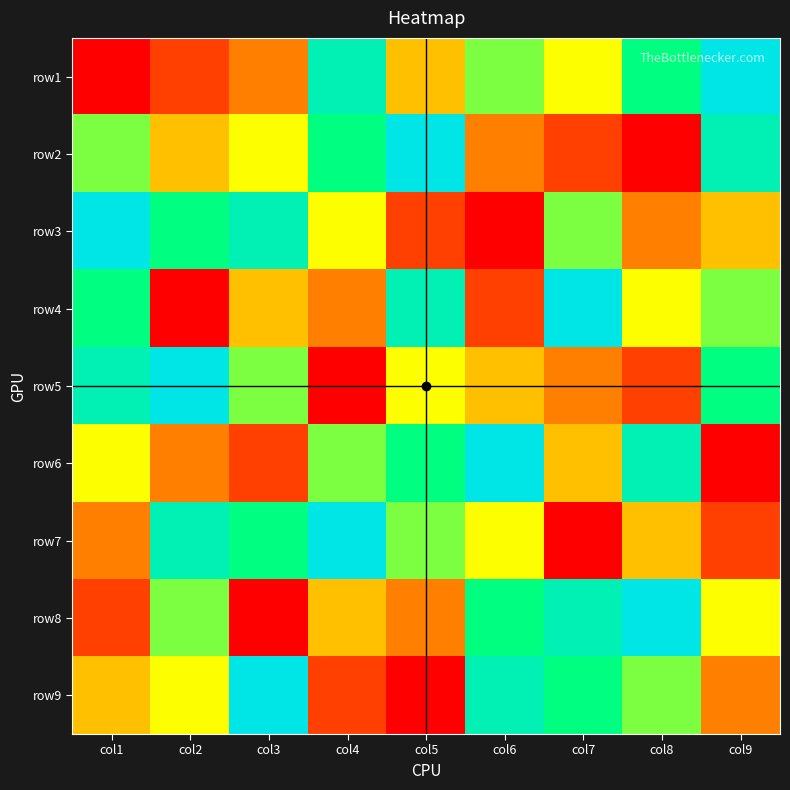

List the labels in order of row6 value, smallest first.

col9, col3, col2, col7, col1, col4, col5, col8, col6